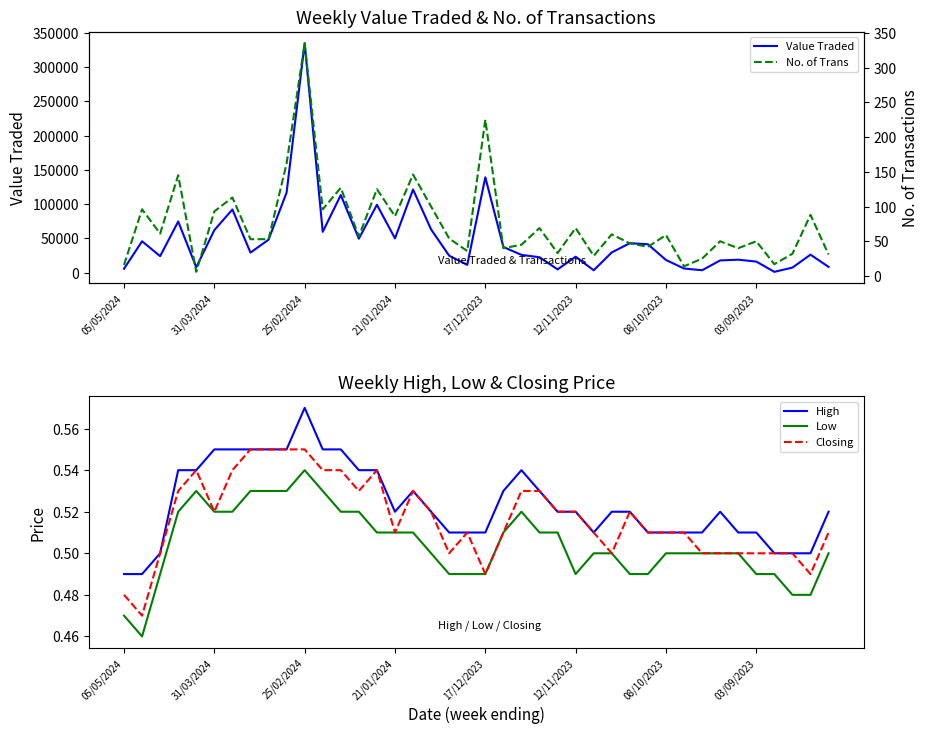

At which label is Value Traded closest to 168127?

17/12/2023